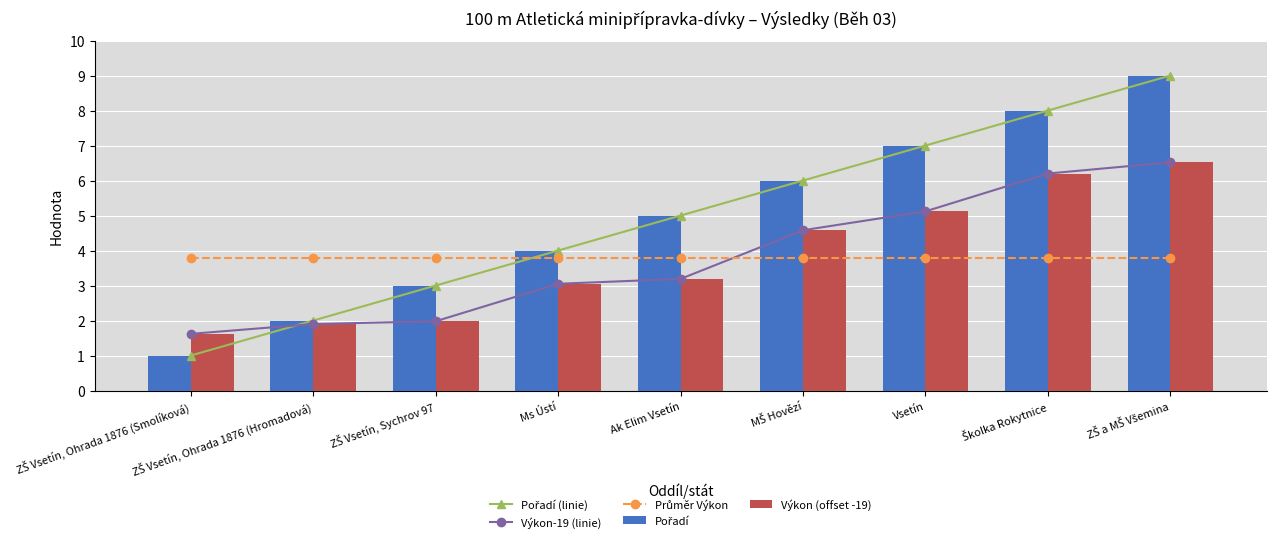

Which series has the widest spread of values?

Pořadí (linie)